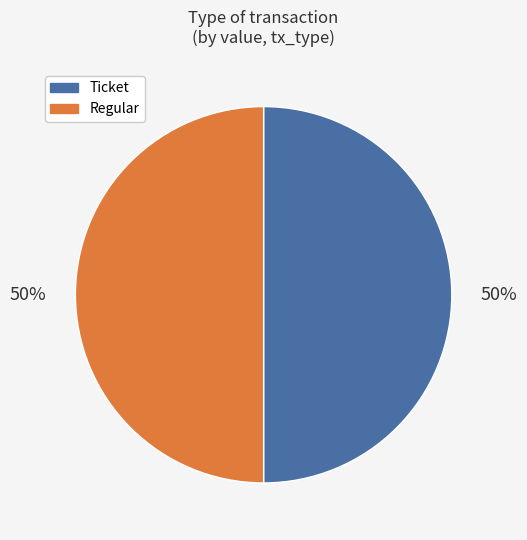

To the nearest percent, what is the combined percentage of Ticket and Regular?

100%